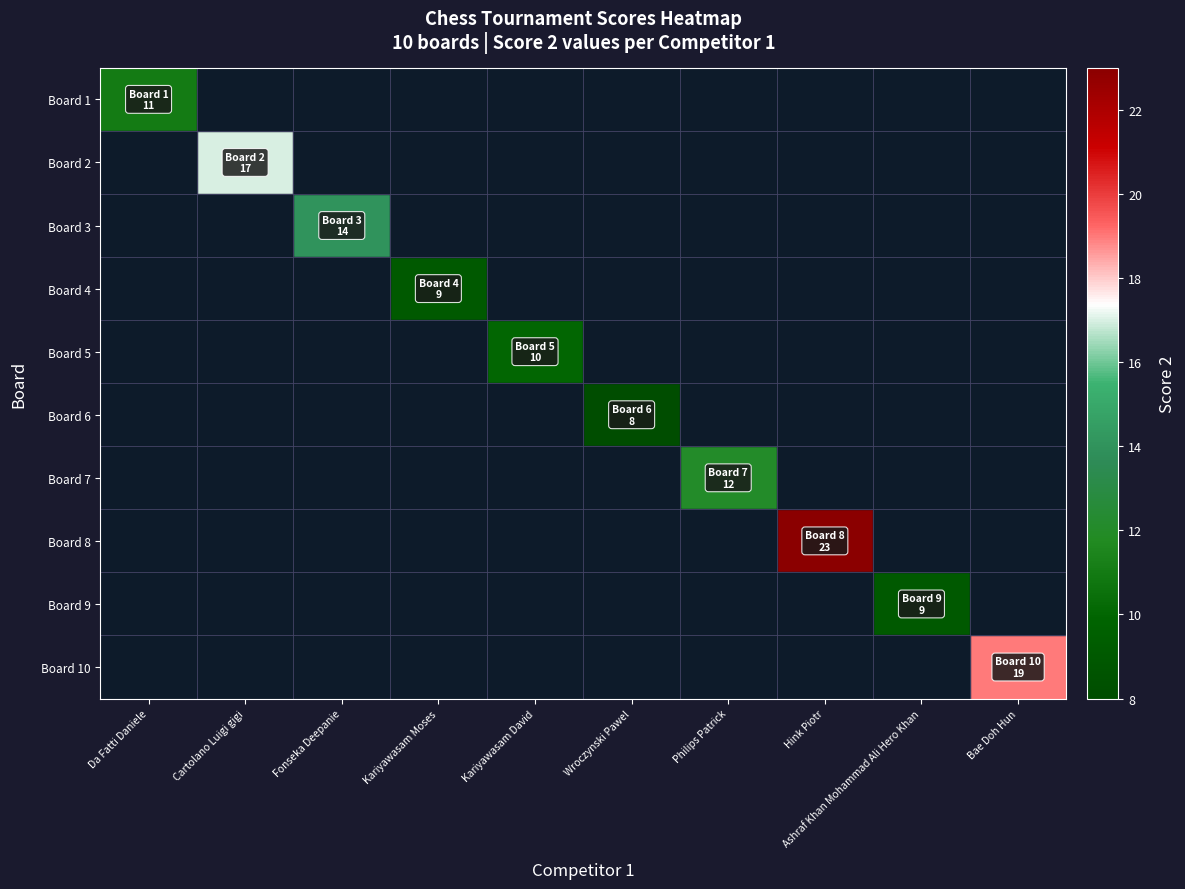

Between Kariyawasam David and Bae Doh Hun, which series saw the biggest shift?

Board 10